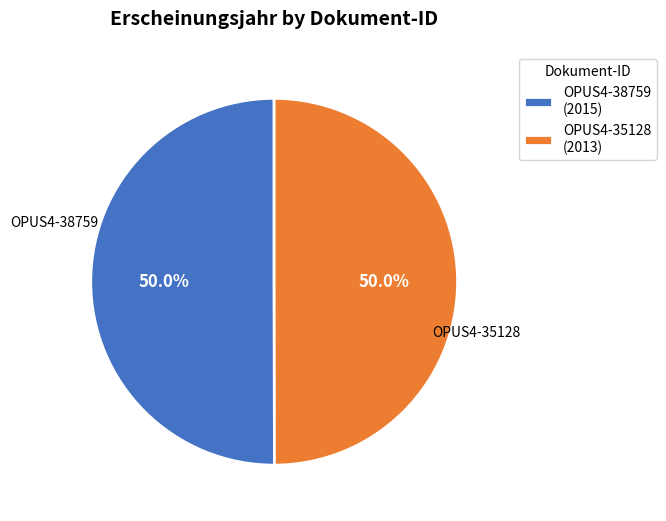

What percentage do OPUS4-38759 (2015) and OPUS4-35128 (2013) together represent?

100.0%